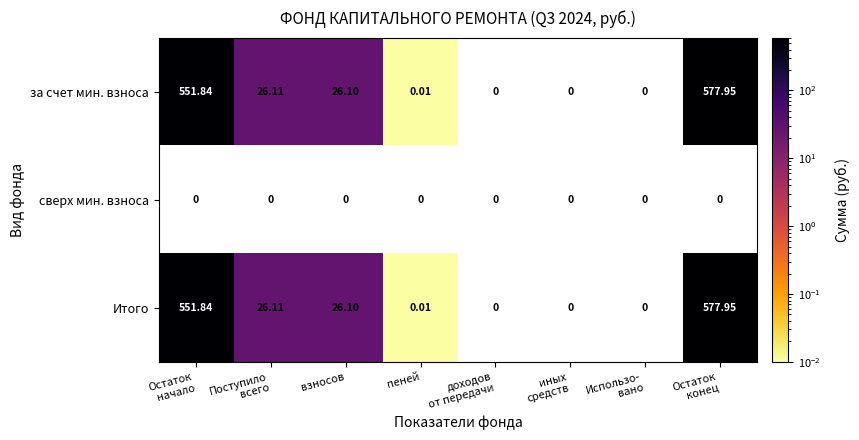

Where is Итого nearest to the value 288?

Поступило всего